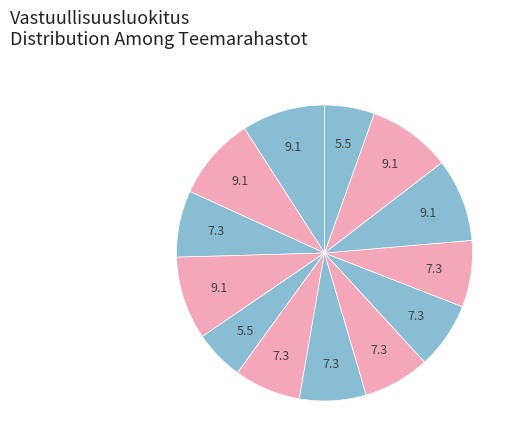

How many slices are in this pie chart?

13